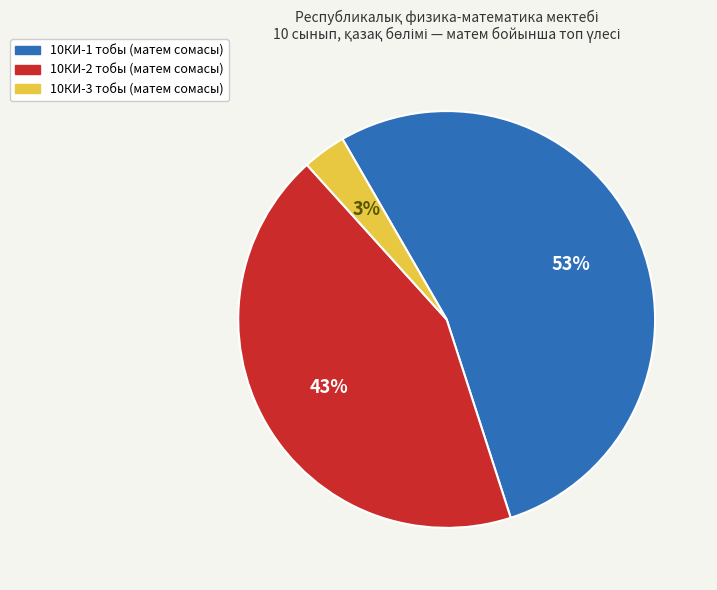

To the nearest percent, what is the average slice percentage?

33%